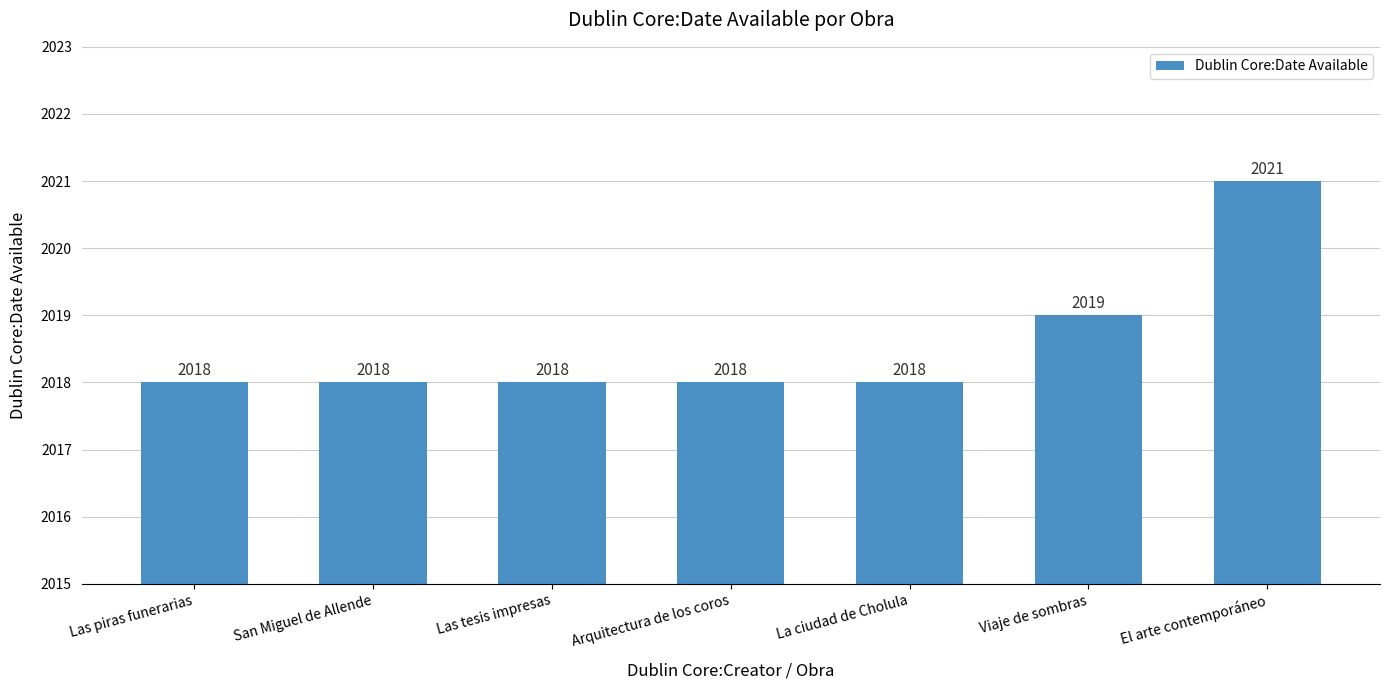

Reading left to right, list all the values displayed in this chart.

2018	2018	2018	2018	2018	2019	2021